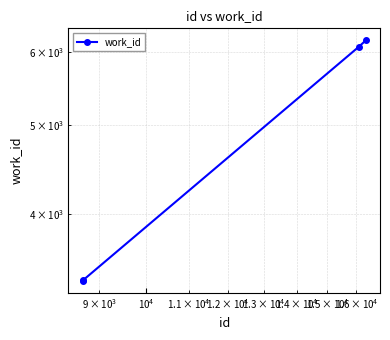

What is the average value?

4756